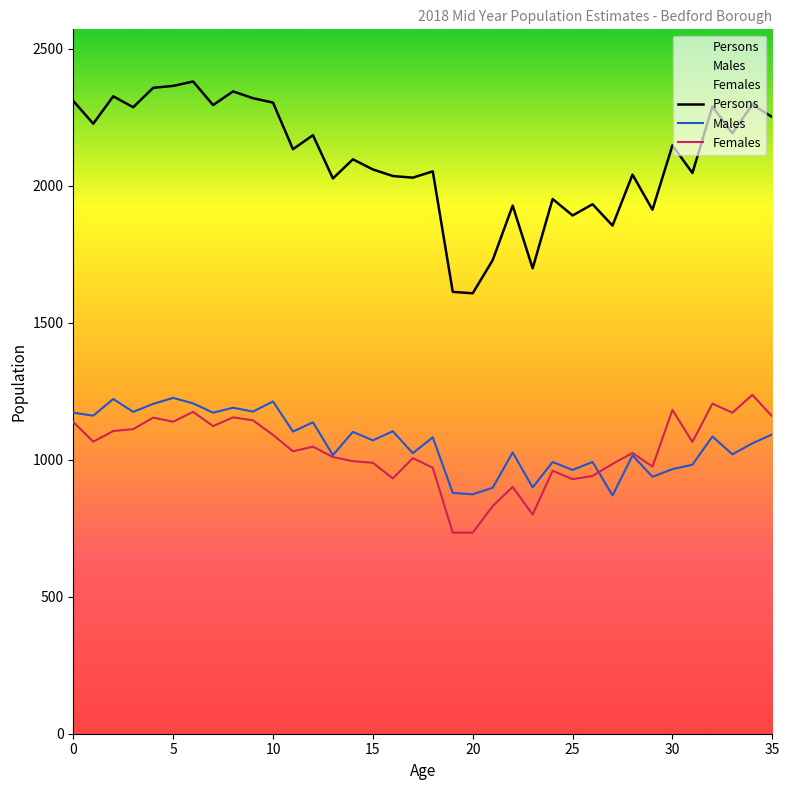

Which series changed the most between 22 and 30?

Females